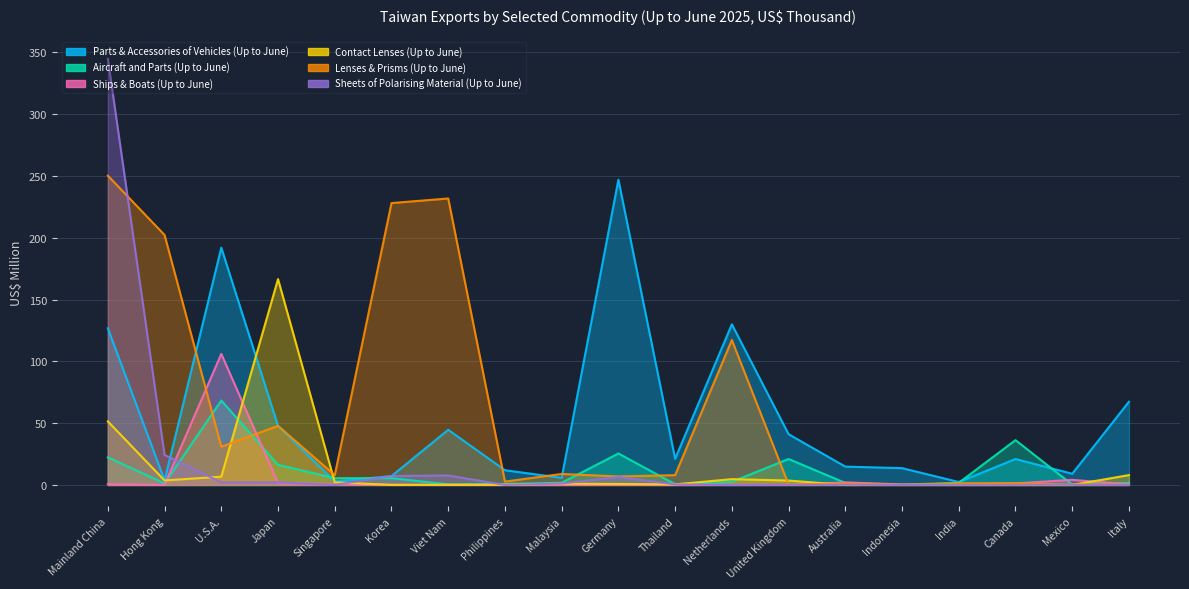

Reading left to right, transcribe all the data shown in this chart.

Parts & Accessories of Vehicles (Up to June): Mainland China=126.8	Hong Kong=3.8	U.S.A.=192.0	Japan=47.8	Singapore=2.9	Korea=7.2	Viet Nam=44.7	Philippines=11.9	Malaysia=5.7	Germany=247.0	Thailand=21.2	Netherlands=130.0	United Kingdom=41.1	Australia=14.8	Indonesia=13.6	India=2.4	Canada=21.0	Mexico=9.1	Italy=67.3
Aircraft and Parts (Up to June): Mainland China=22.3	Hong Kong=1.3	U.S.A.=68.3	Japan=16.3	Singapore=5.5	Korea=5.5	Viet Nam=0.5	Philippines=0.9	Malaysia=1.8	Germany=25.4	Thailand=0.6	Netherlands=2.5	United Kingdom=21.0	Australia=1.7	Indonesia=0.2	India=1.8	Canada=36.3	Mexico=0.3	Italy=1.7
Ships & Boats (Up to June): Mainland China=0.6	Hong Kong=0.0	U.S.A.=106.0	Japan=1.6	Singapore=0.6	Korea=0.2	Viet Nam=0.0	Philippines=0.0	Malaysia=0.1	Germany=0.2	Thailand=0.0	Netherlands=0.1	United Kingdom=0.1	Australia=2.1	Indonesia=0.4	India=0.0	Canada=1.3	Mexico=4.1	Italy=0.5
Contact Lenses (Up to June): Mainland China=51.4	Hong Kong=3.6	U.S.A.=6.7	Japan=166.5	Singapore=2.1	Korea=0.1	Viet Nam=0.1	Philippines=0.2	Malaysia=1.0	Germany=0.8	Thailand=0.5	Netherlands=4.7	United Kingdom=3.6	Australia=0.0	Indonesia=0.0	India=0.1	Canada=0.0	Mexico=0.0	Italy=8.0
Lenses & Prisms (Up to June): Mainland China=250.2	Hong Kong=202.2	U.S.A.=30.9	Japan=47.8	Singapore=7.9	Korea=228.0	Viet Nam=231.8	Philippines=2.7	Malaysia=8.9	Germany=6.9	Thailand=7.9	Netherlands=117.3	United Kingdom=0.4	Australia=1.1	Indonesia=0.0	India=1.4	Canada=1.5	Mexico=0.3	Italy=0.1
Sheets of Polarising Material (Up to June): Mainland China=344.7	Hong Kong=24.3	U.S.A.=2.1	Japan=2.2	Singapore=0.0	Korea=7.2	Viet Nam=7.6	Philippines=0.0	Malaysia=1.1	Germany=6.5	Thailand=0.4	Netherlands=0.0	United Kingdom=0.2	Australia=0.2	Indonesia=0.0	India=0.1	Canada=0.1	Mexico=0.2	Italy=0.0